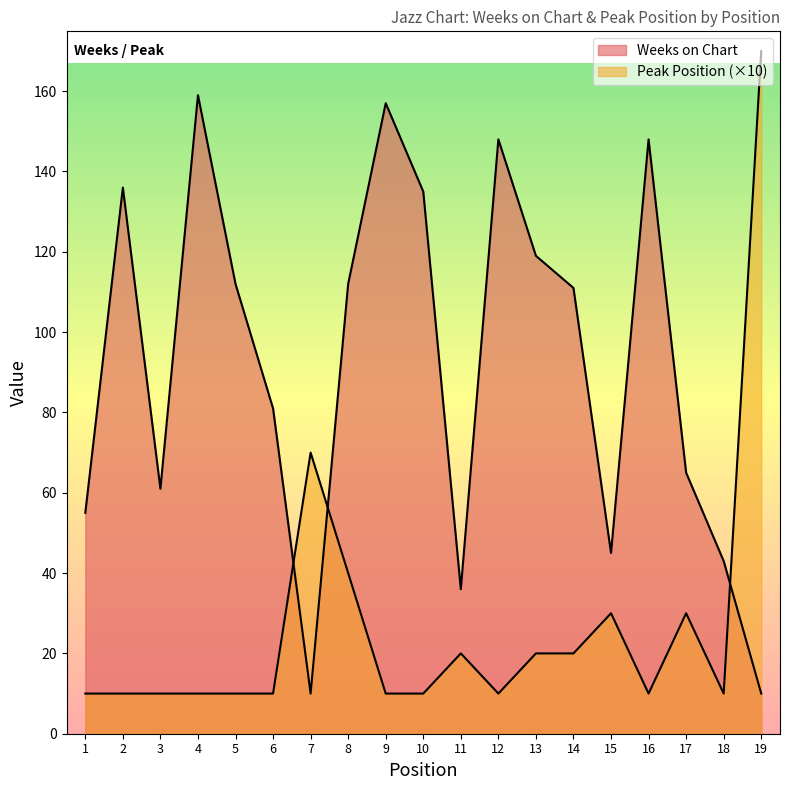

Reading left to right, list all the values displayed in this chart.

Weeks on Chart: 1=55	2=136	3=61	4=159	5=112	6=81	7=10	8=112	9=157	10=135	11=36	12=148	13=119	14=111	15=45	16=148	17=65	18=43	19=10
Peak Position: 1=10	2=10	3=10	4=10	5=10	6=10	7=70	8=40	9=10	10=10	11=20	12=10	13=20	14=20	15=30	16=10	17=30	18=10	19=170